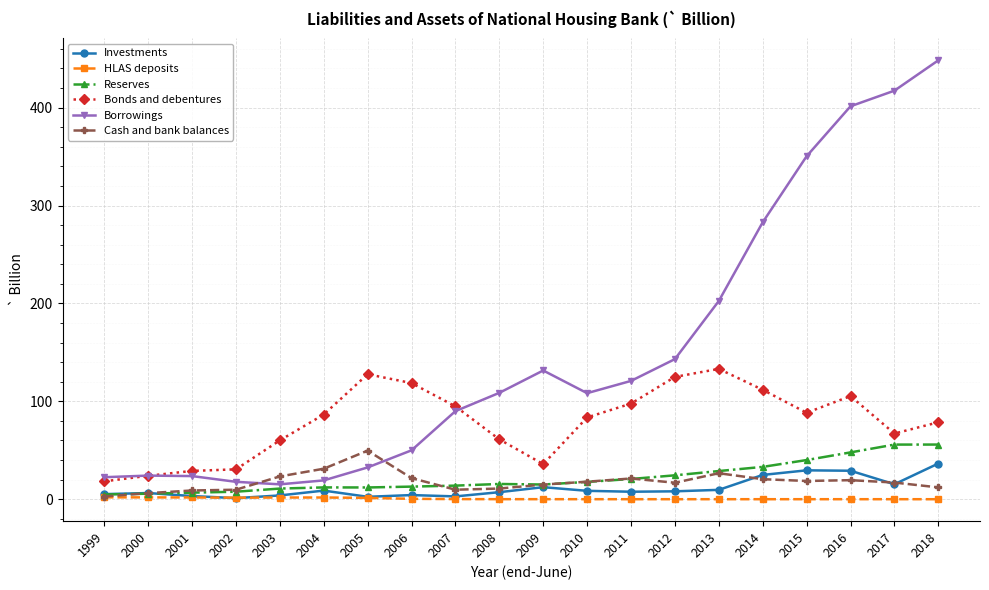

How many data points in Bonds and debentures are above 86?

10